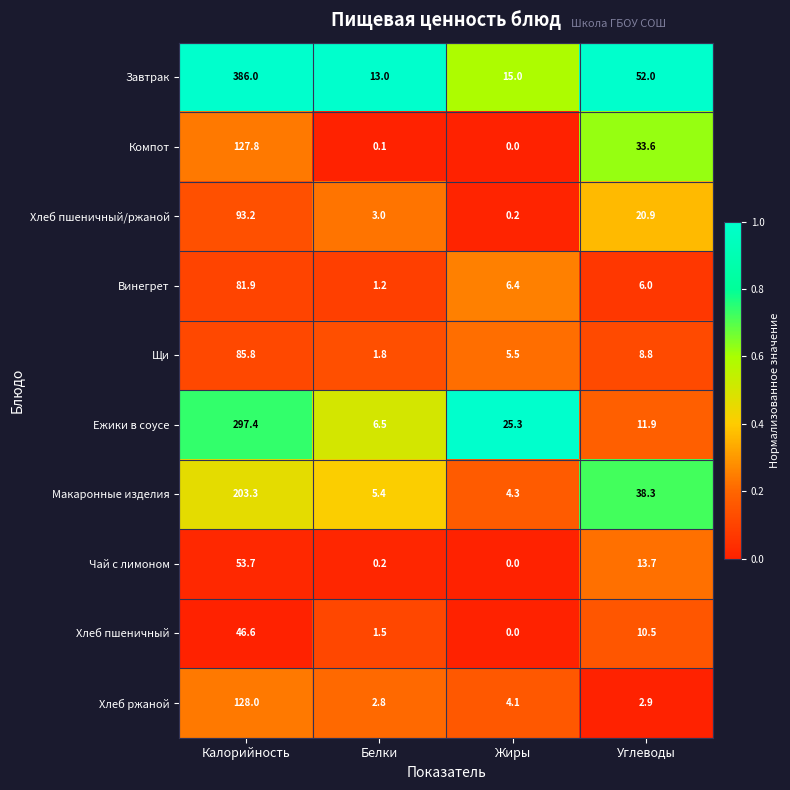

Where does the Винегрет series first go above 6?

Калорийность